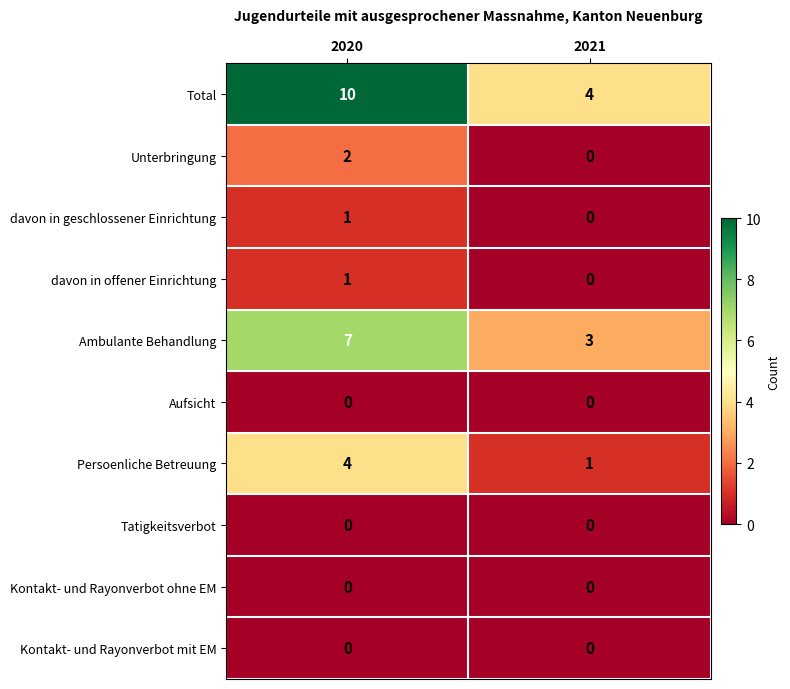

Reading right to left, list all the values displayed in this chart.

Total: 4	10
Unterbringung: 0	2
davon in geschlossener Einrichtung: 0	1
davon in offener Einrichtung: 0	1
Ambulante Behandlung: 3	7
Aufsicht: 0	0
Persoenliche Betreuung: 1	4
Tatigkeitsverbot: 0	0
Kontakt- und Rayonverbot ohne EM: 0	0
Kontakt- und Rayonverbot mit EM: 0	0